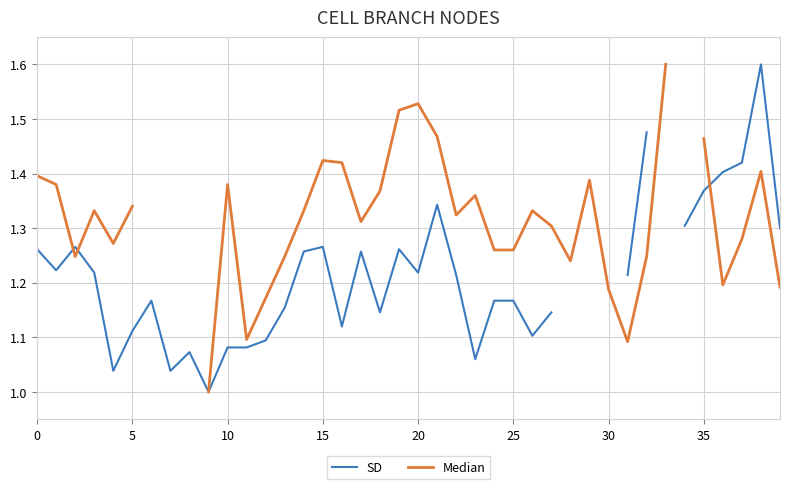

What is the minimum value for SD?

1.0